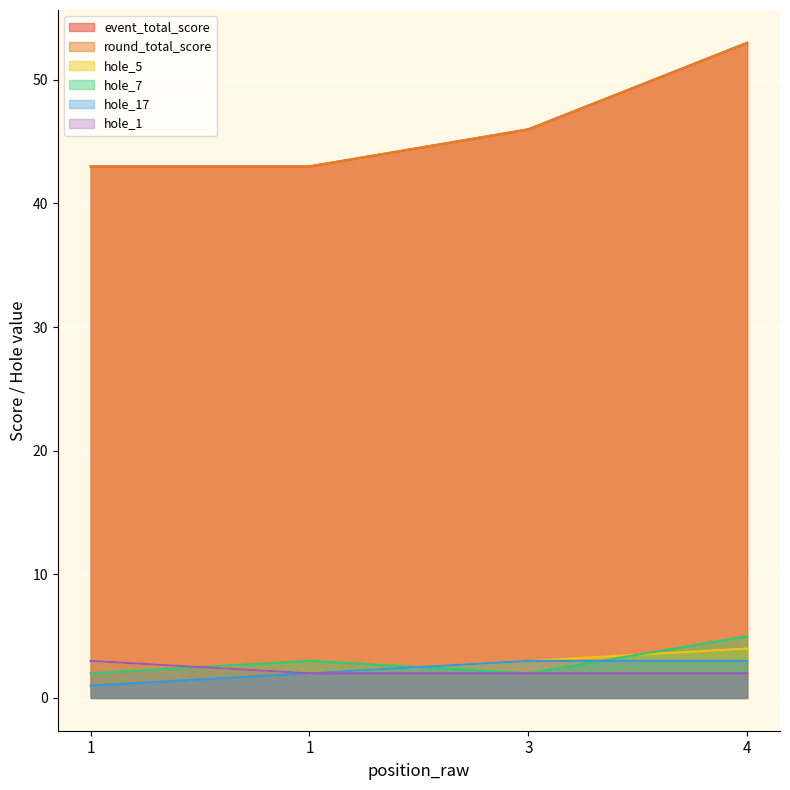

What are all the series names shown in the legend?

event_total_score, round_total_score, hole_5, hole_7, hole_17, hole_1